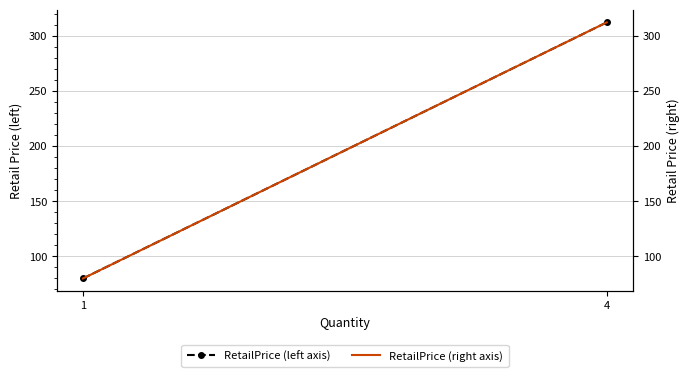

Reading right to left, transcribe all the data shown in this chart.

RetailPrice (left axis): 312.0	80.0
RetailPrice (right axis): 312.0	80.0